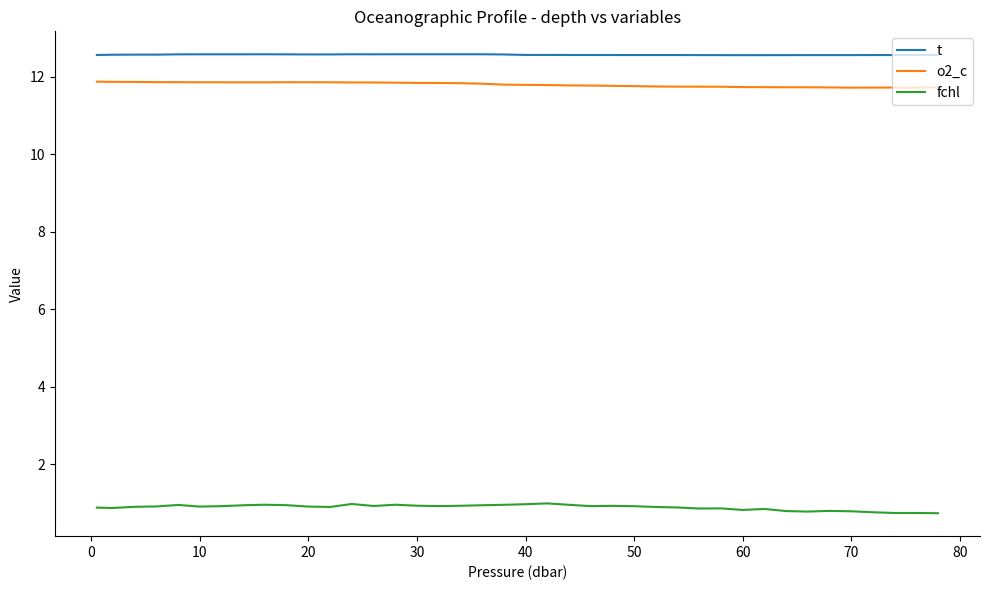

True or false: fchl and t intersect in this chart.

False